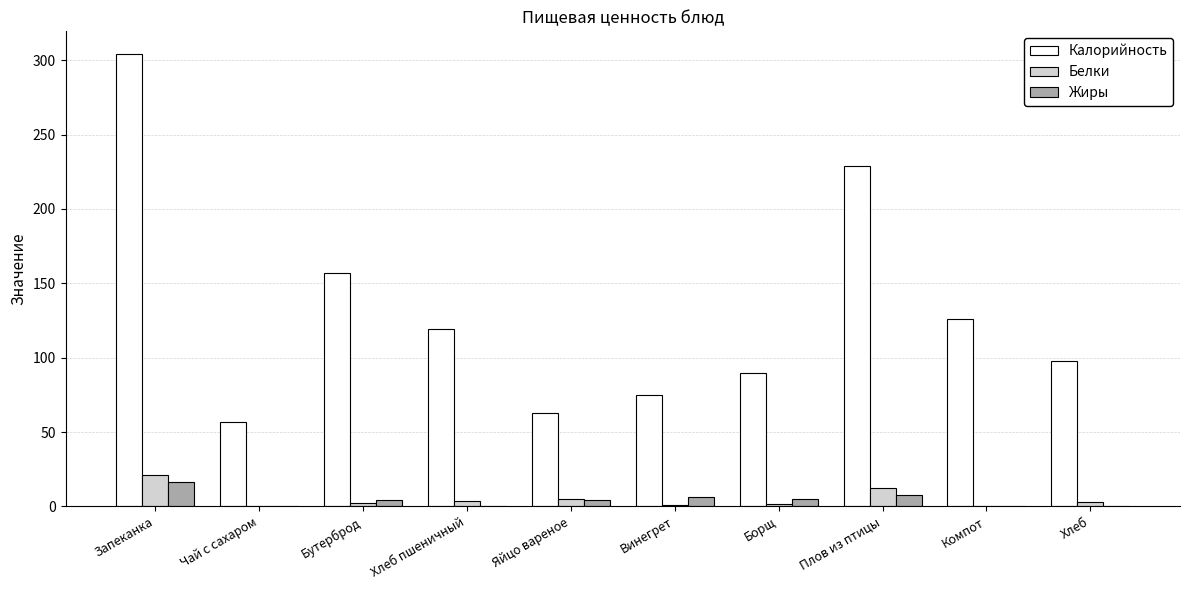

Is the value of Жиры at Запеканка greater than the value of Белки at Яйцо вареное?

Yes